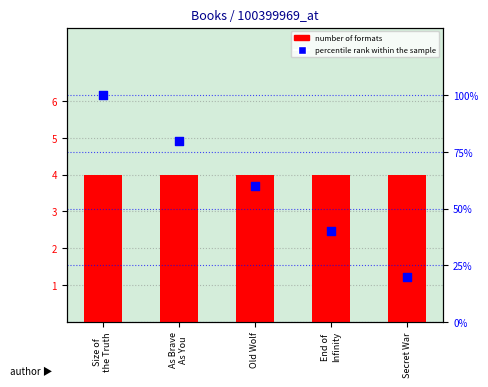

Which series contains the lowest Y value?

Number of Formats